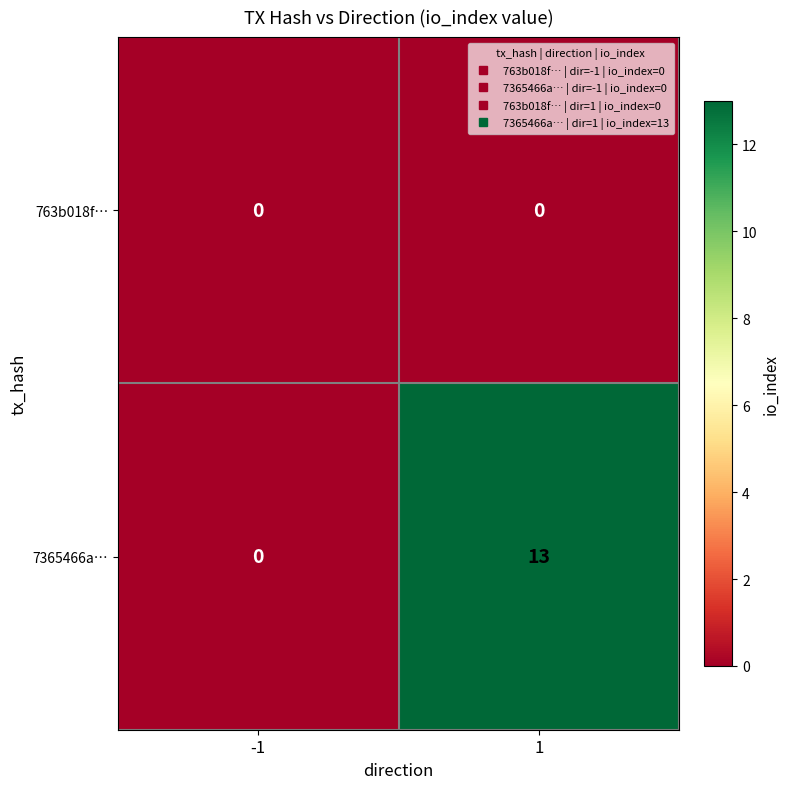

List the series in order of their overall mean, lowest first.

763b018f…, 7365466a…